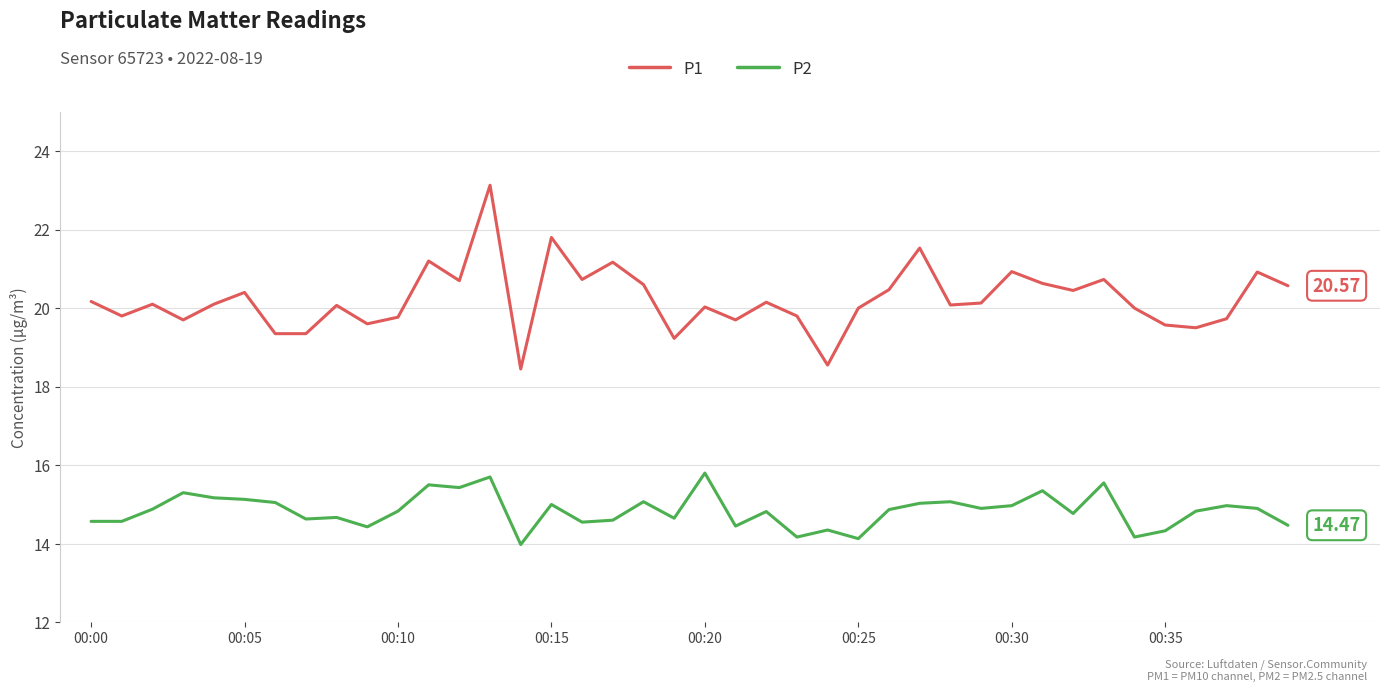

How many lines are shown in the chart?

2